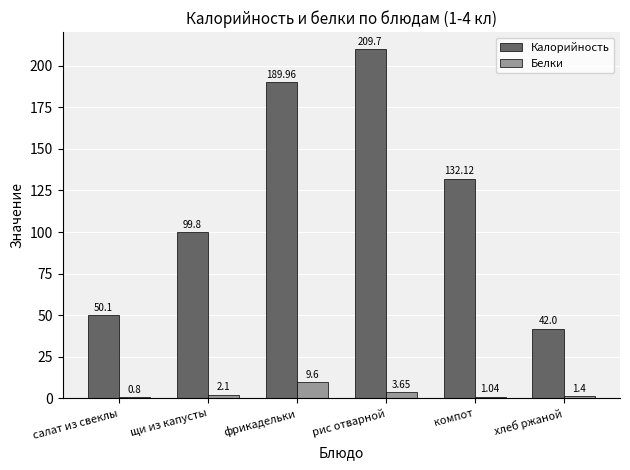

Where is Белки nearest to the value 5?

рис отварной